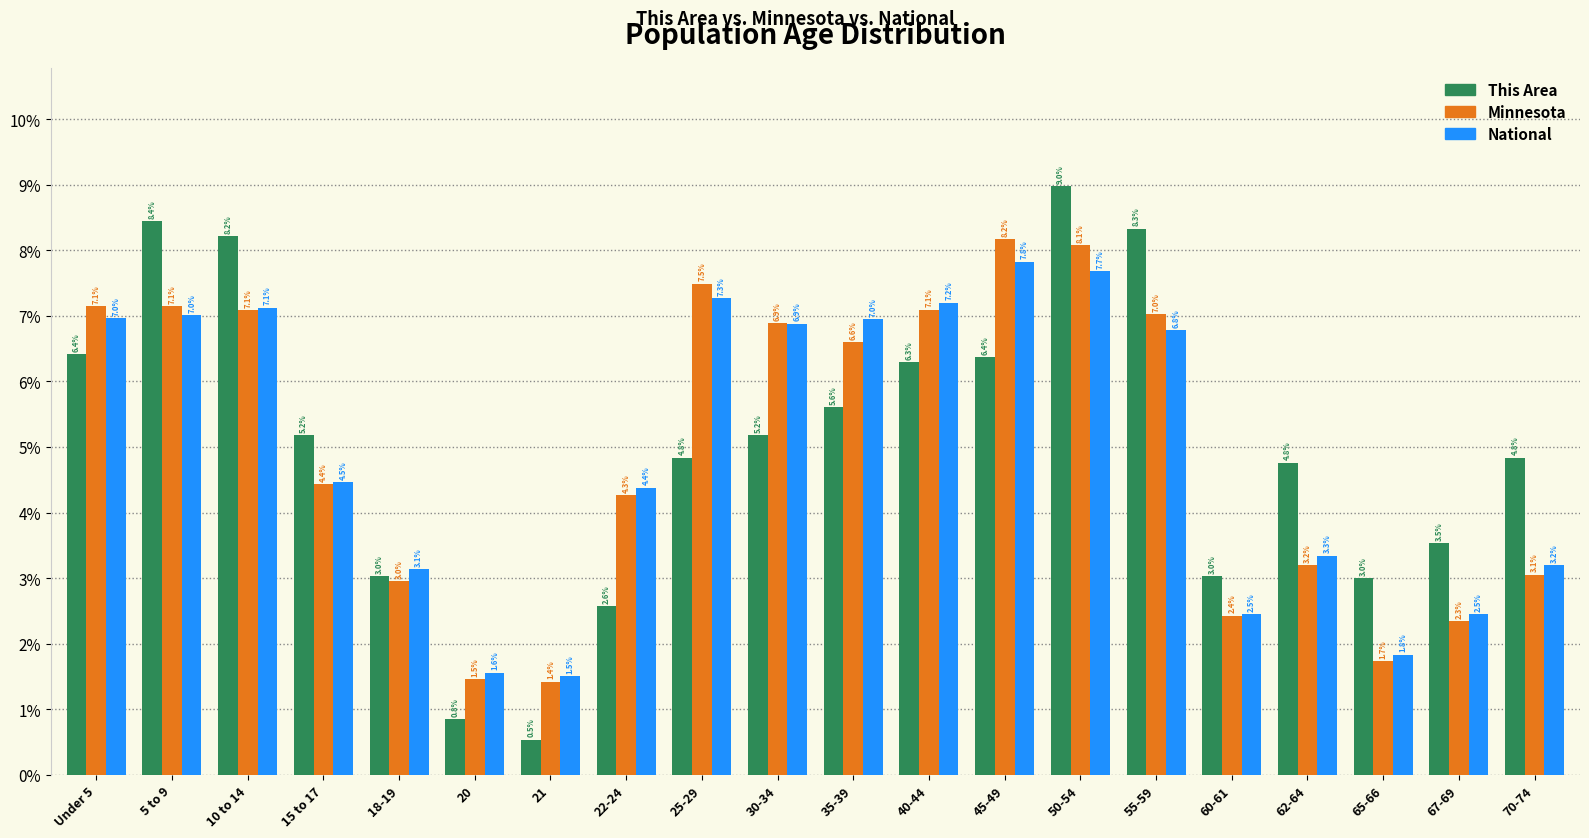

What is the label of the 11th bar from the right?

30-34